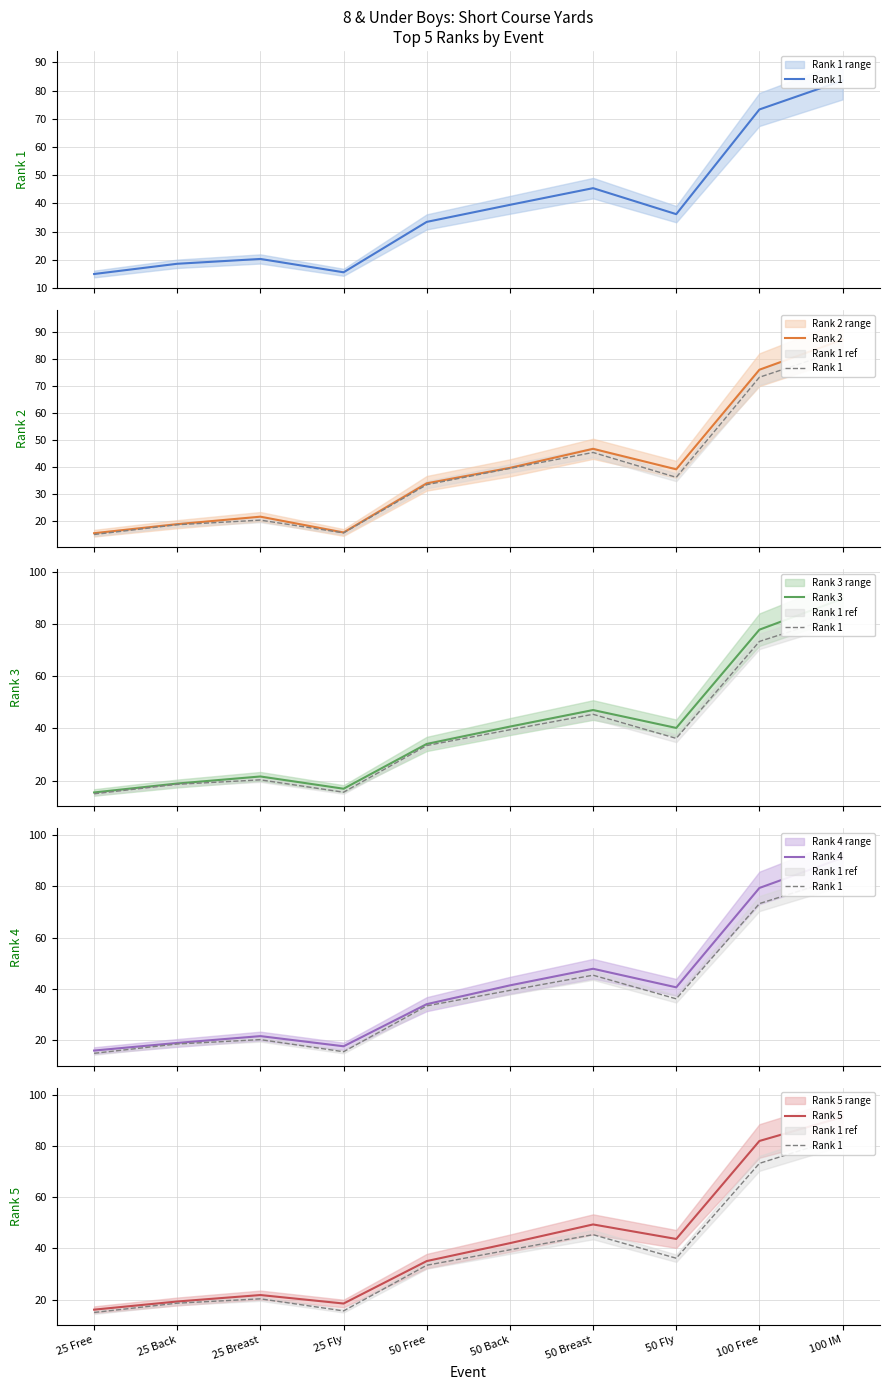

Between 100 Free and 25 Fly, which is larger?

100 Free